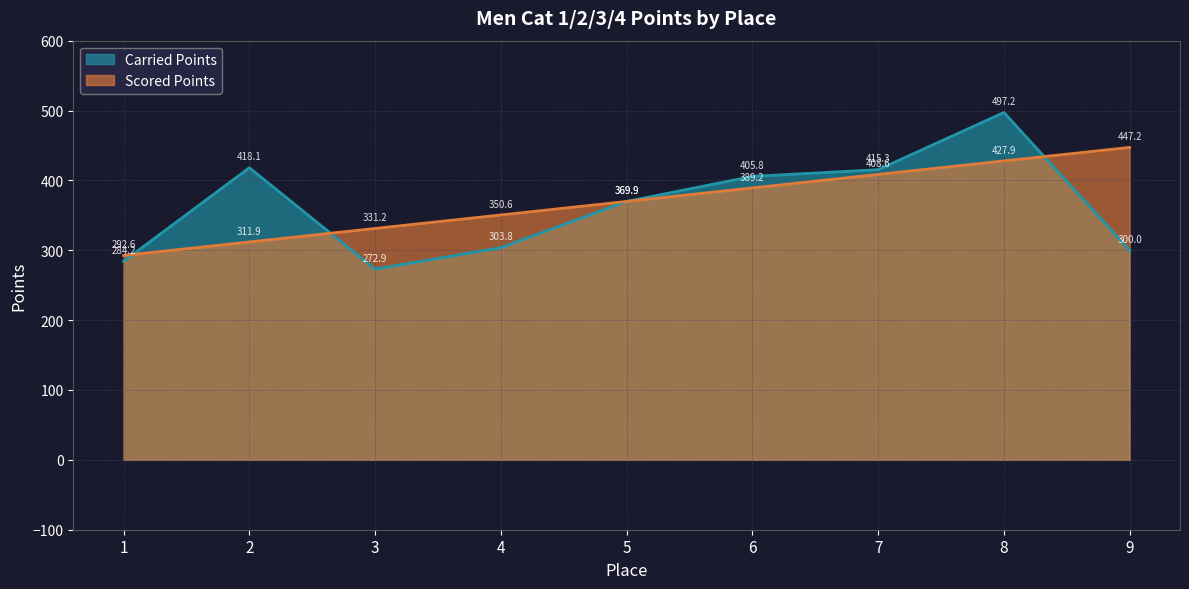

Is the value of Scored Points at 4 greater than the value of Carried Points at 2?

No